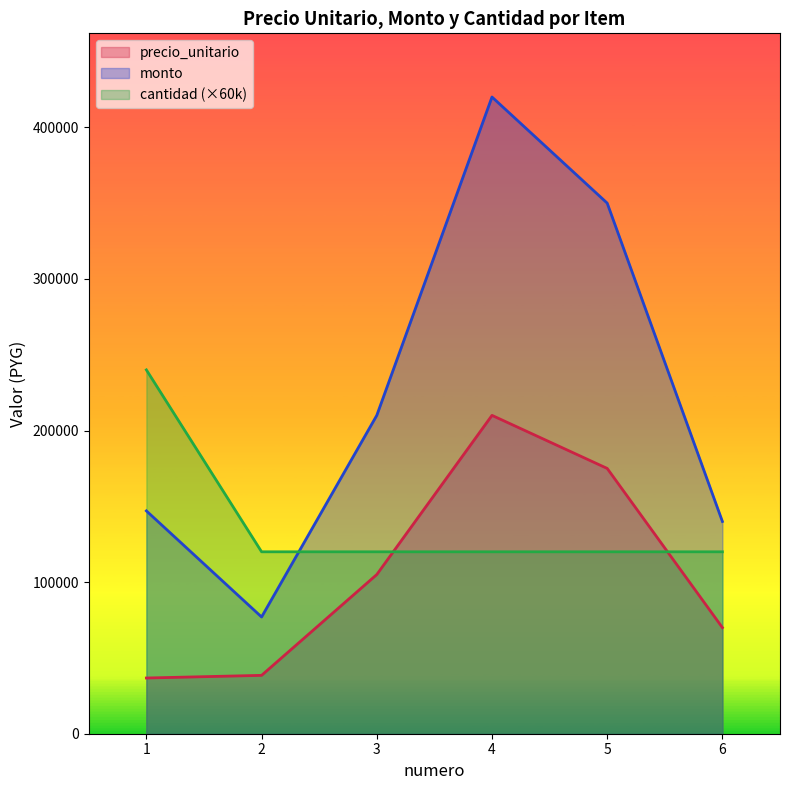

What is the sum of all precio_unitario values?

635250